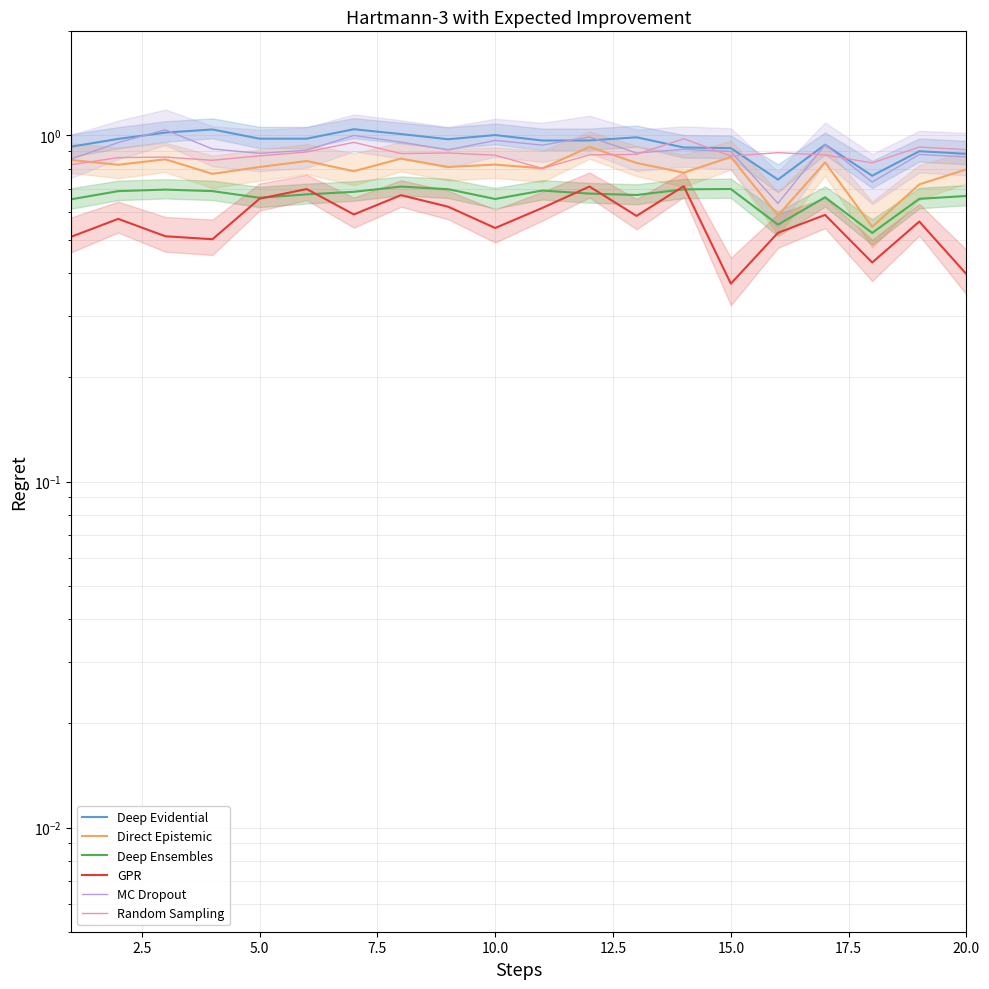

What is the lowest value of the GPR series?

0.4